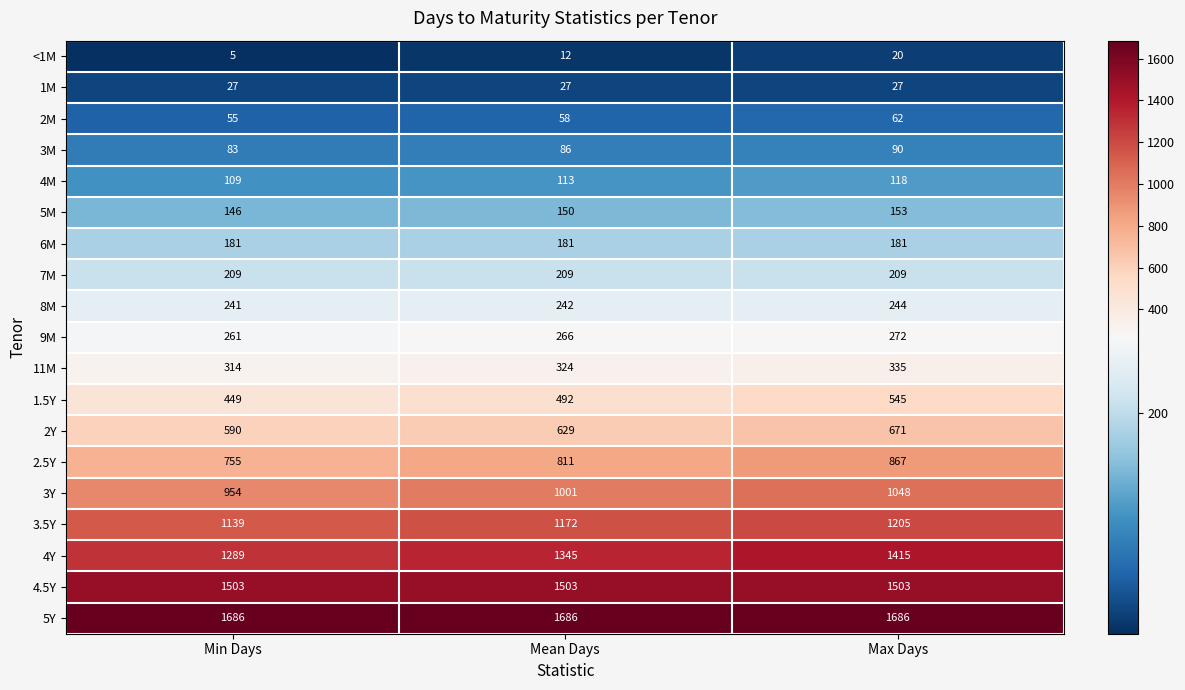

What is the difference between the 9M values at Max Days and Mean Days?

6